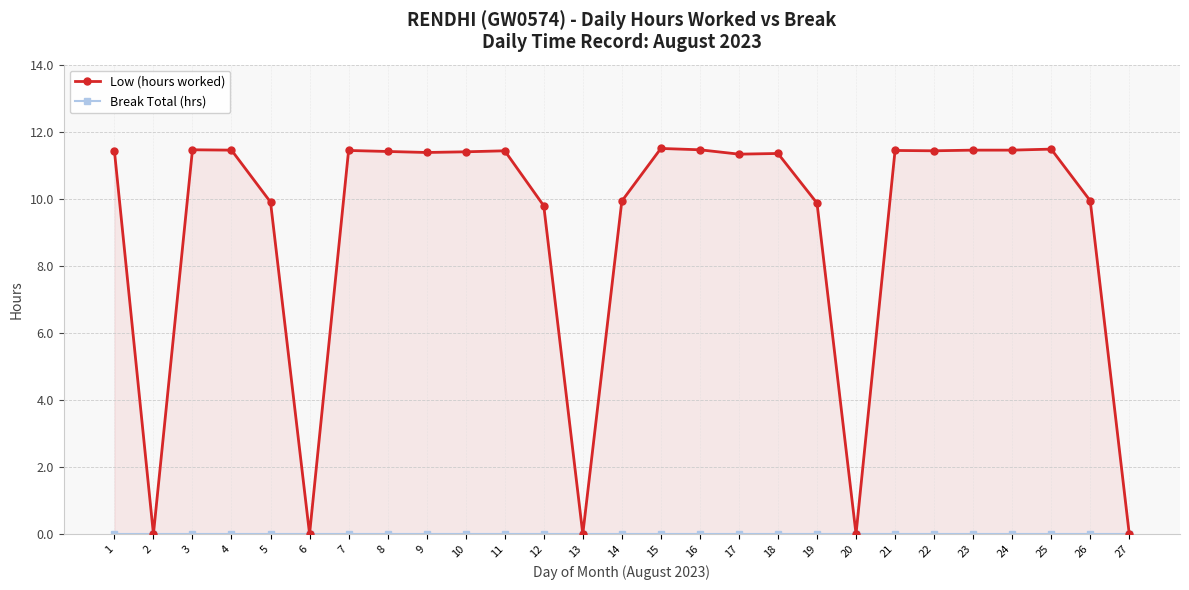

Does the chart have visible grid lines?

Yes